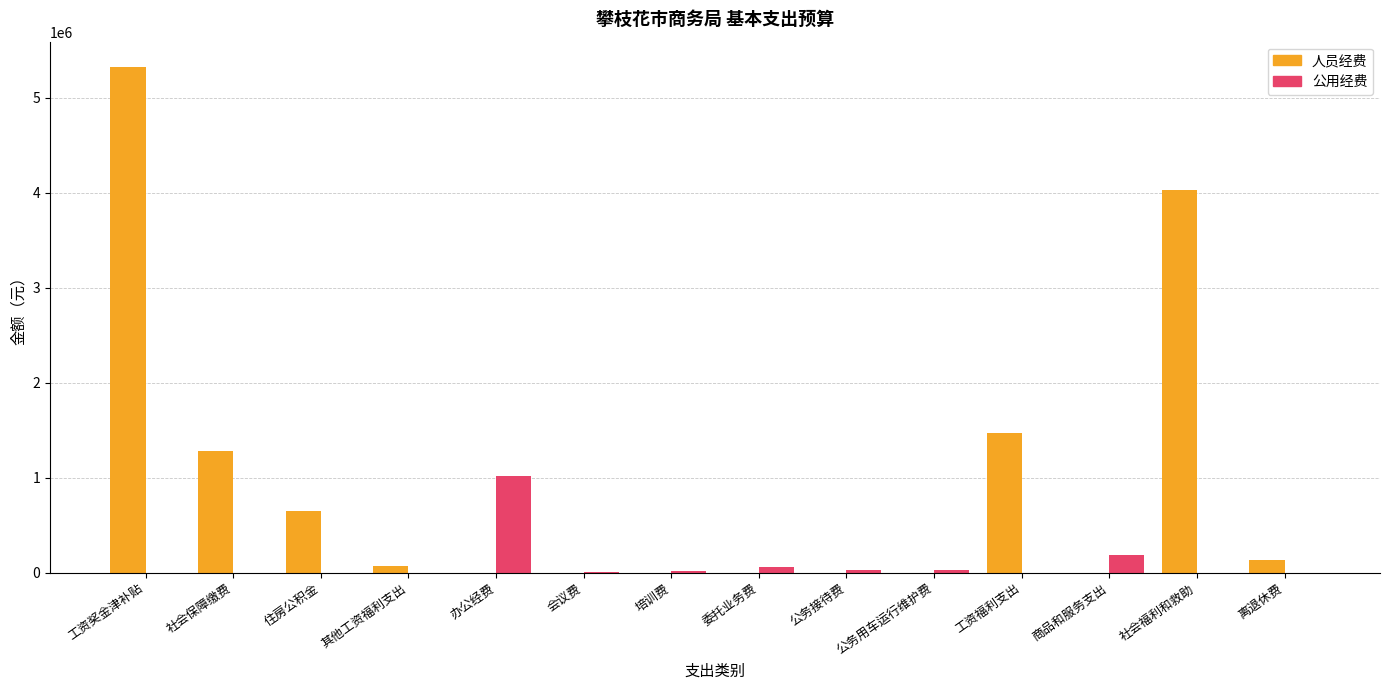

At which label is 人员经费 closest to 2661775?

工资福利支出